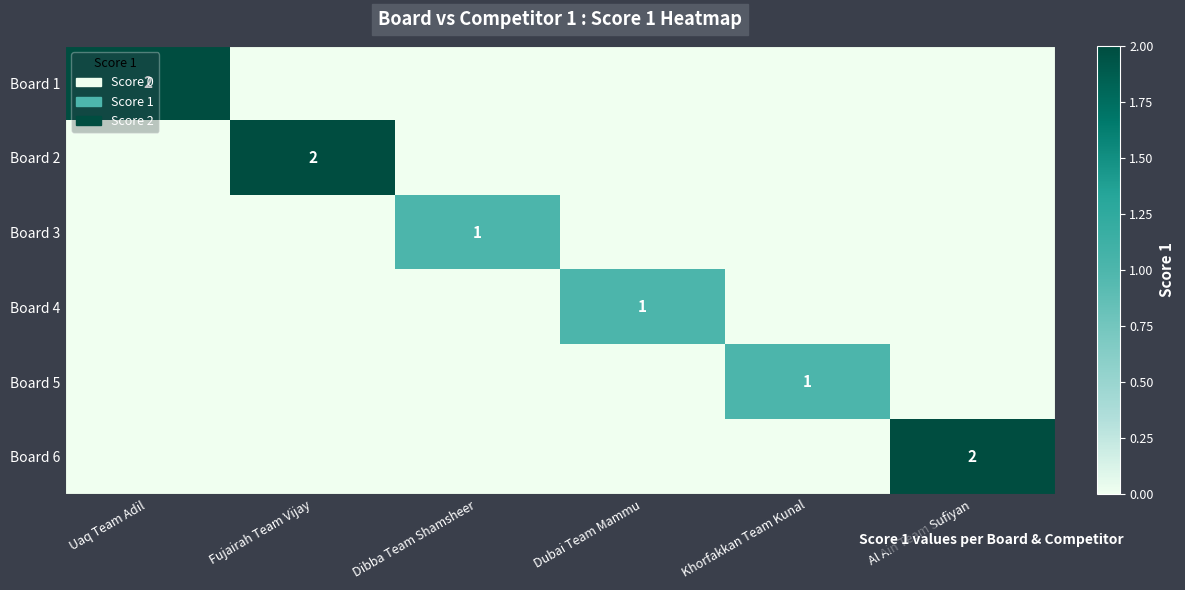

The value of Board 1 at Uaq Team Adil is 3. True or false?

False